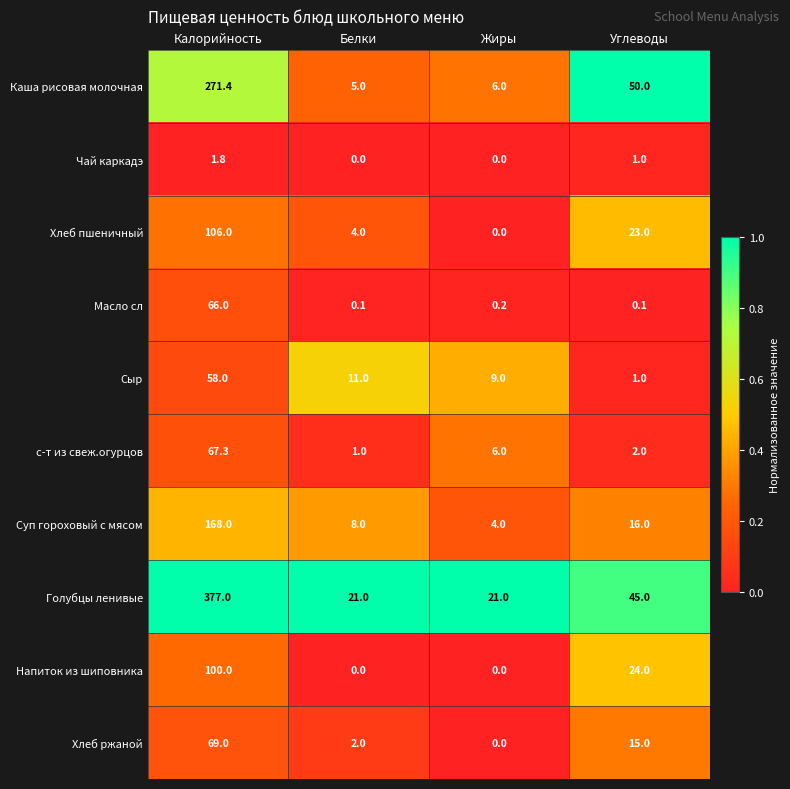

Rank the series by their maximum value, from highest to lowest.

Голубцы ленивые, Каша рисовая молочная, Суп гороховый с мясом, Хлеб пшеничный, Напиток из шиповника, Хлеб ржаной, с-т из свеж.огурцов, Масло сл, Сыр, Чай каркадэ